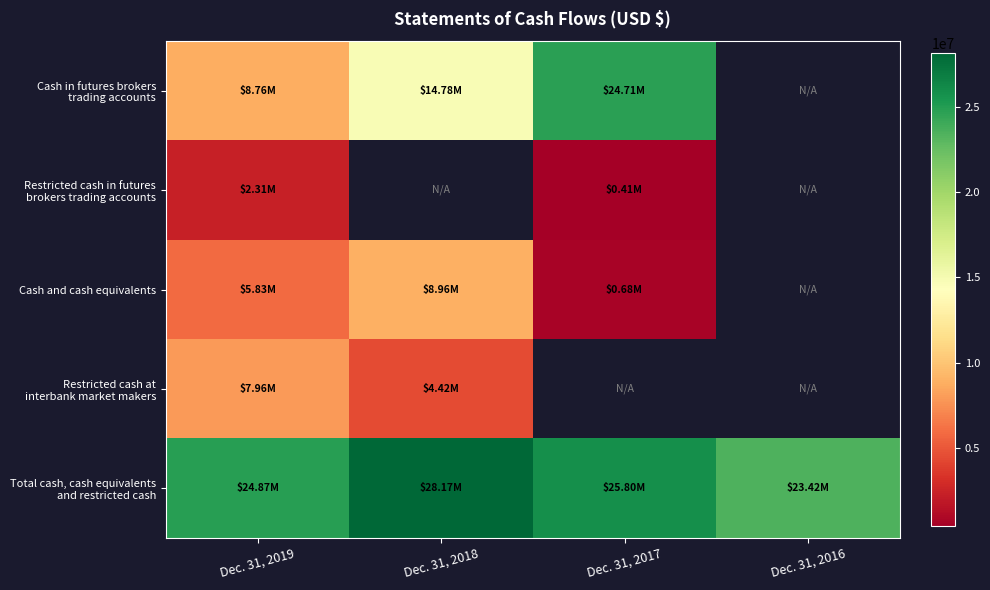

The value of Restricted cash at interbank market makers at Dec. 31, 2018 is 4424114.0. True or false?

True